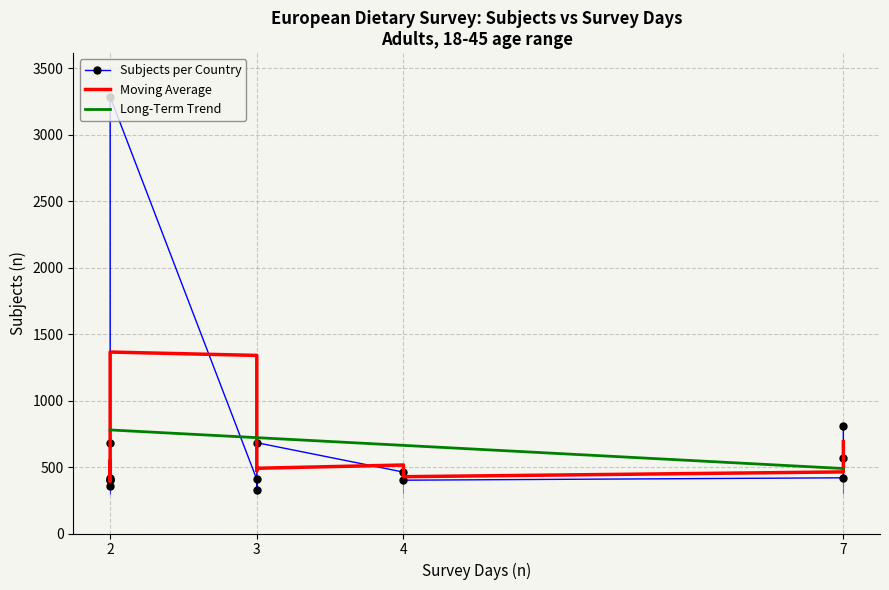

What is the highest value of the Long-Term Trend series?

779.1